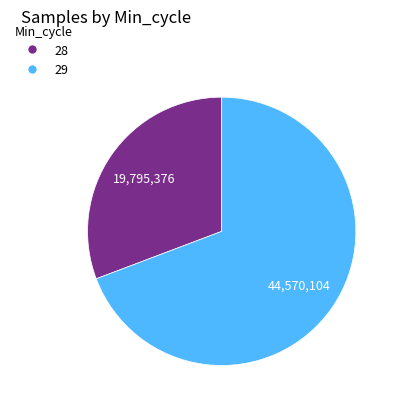

Is there a majority slice in this chart?

Yes